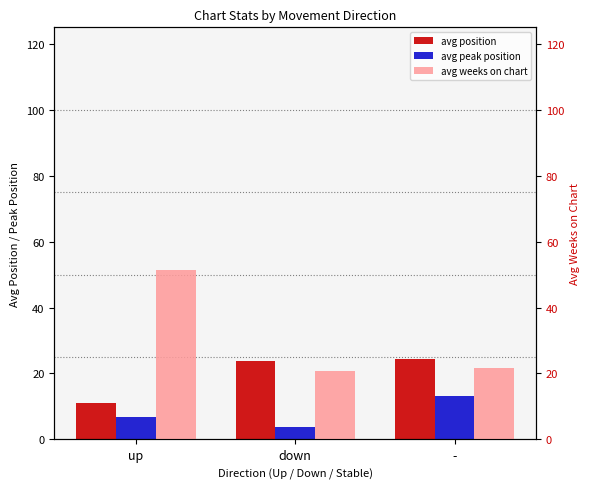

True or false: avg peak position has a value of 2.4 at down.

False